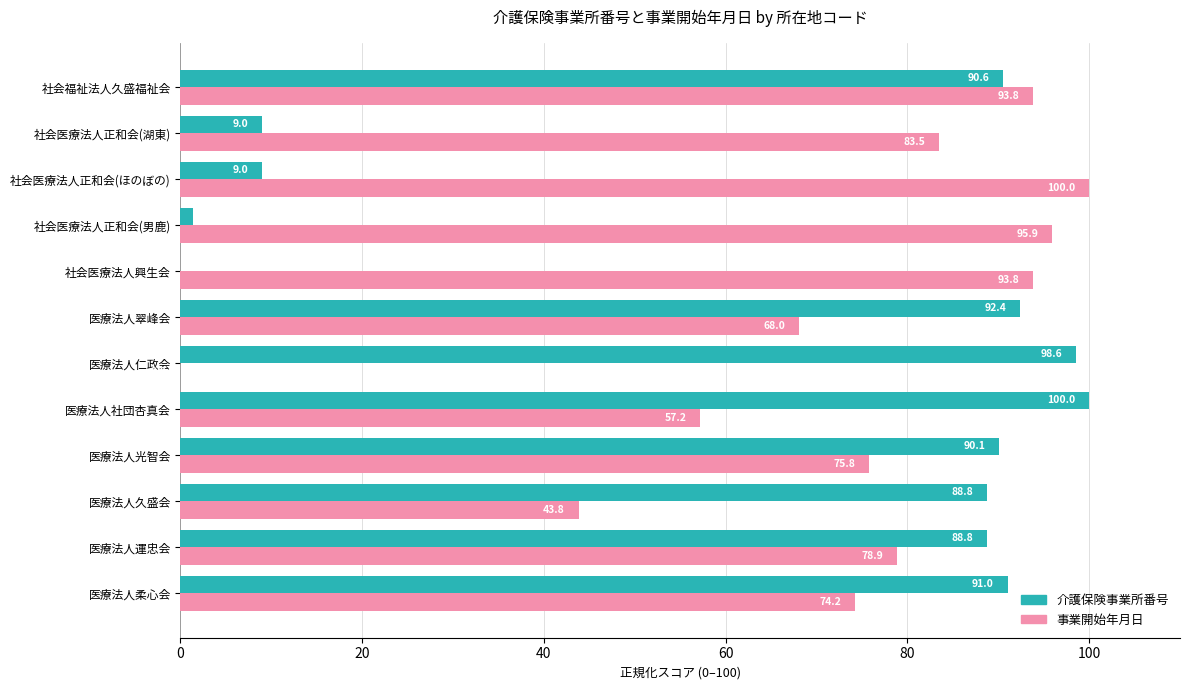

What is the average value of the 介護保険事業所番号 series?

63.3